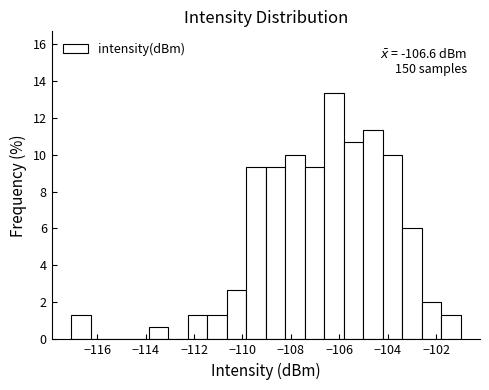

Which range on the x-axis has the tallest bar?

-106.6 to -105.8